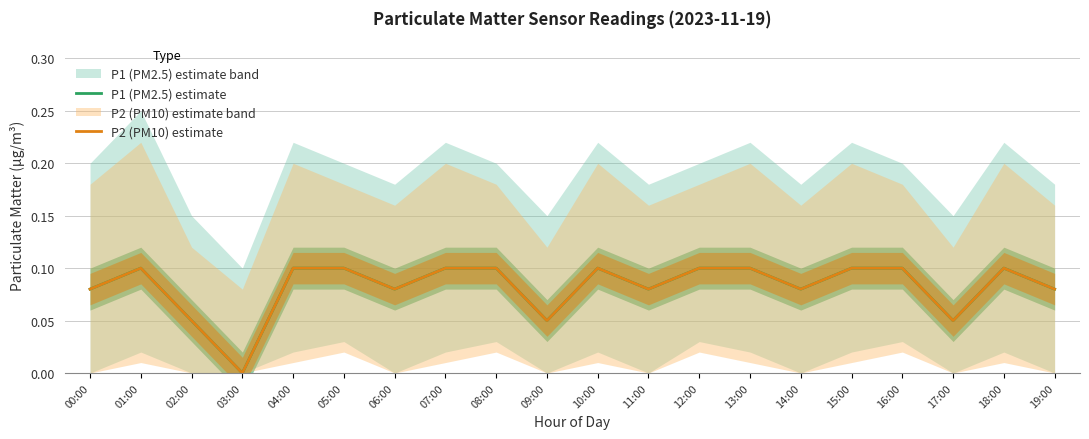

Read the P2 (PM10) estimate value at 16:00.

0.1